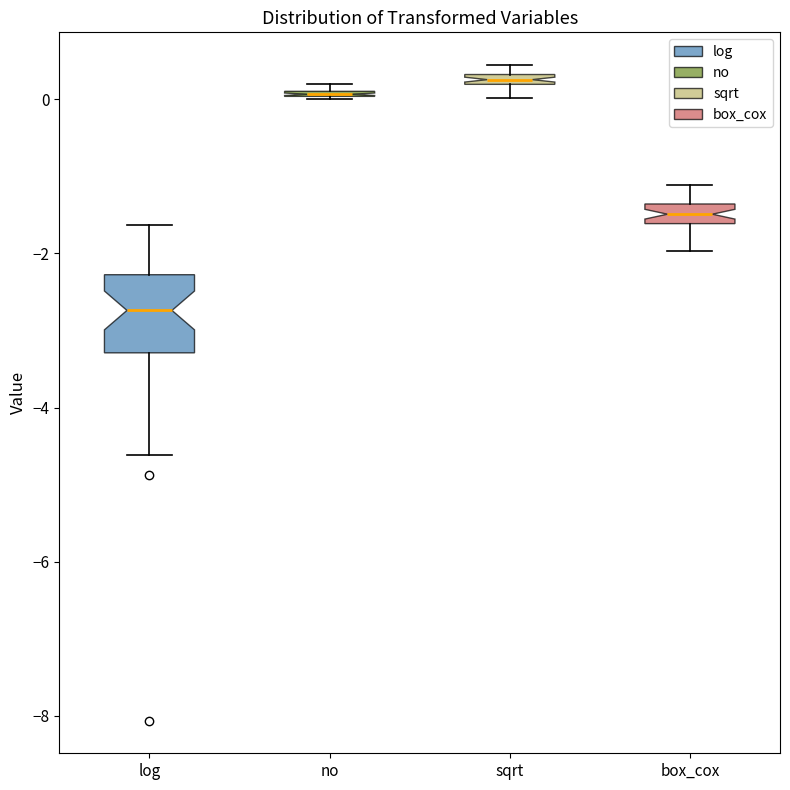

Comparing the boxes themselves (not the whiskers), which one is the tallest?

log